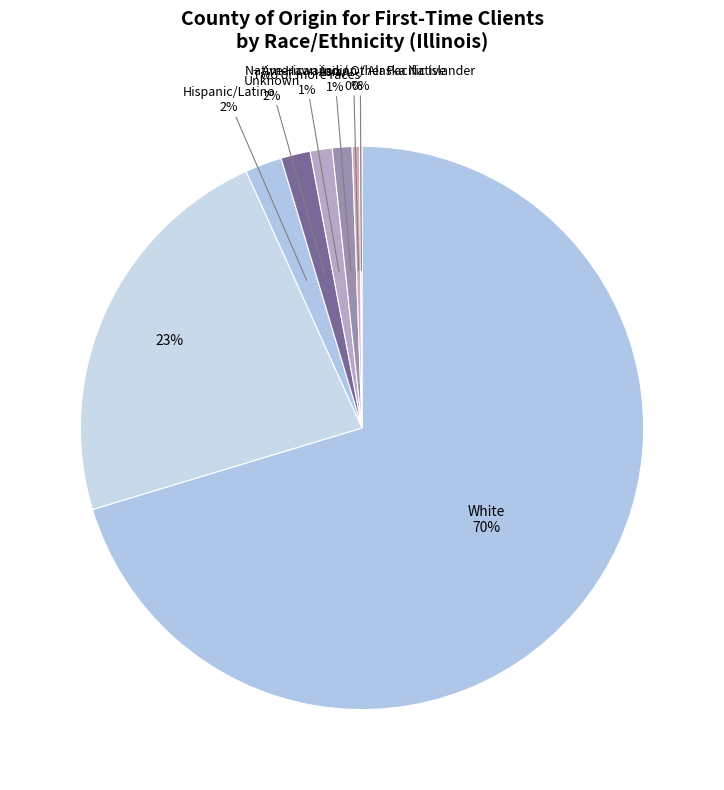

Count the number of slices in the pie.

8